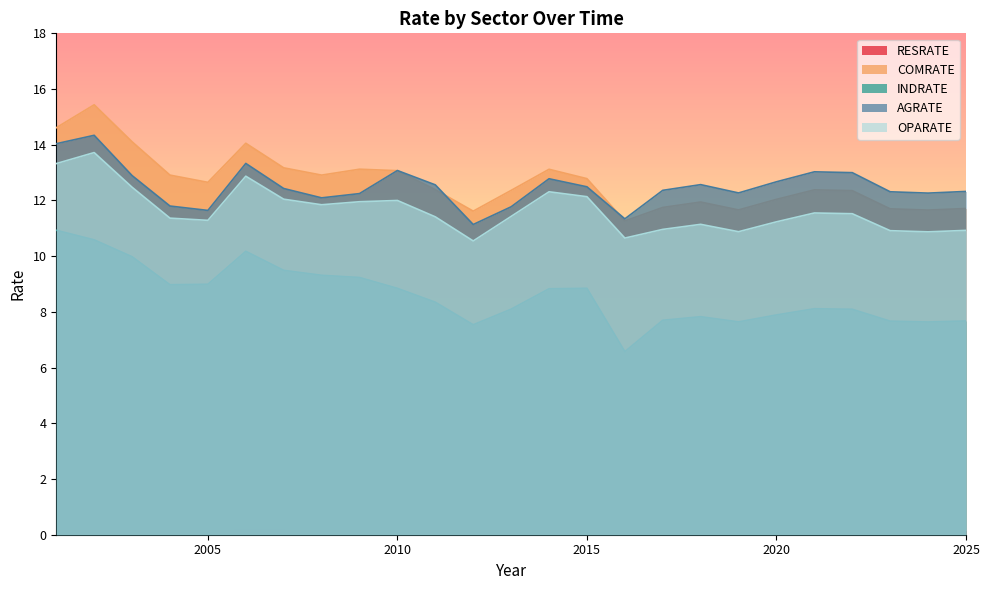

How many lines are shown in the chart?

5